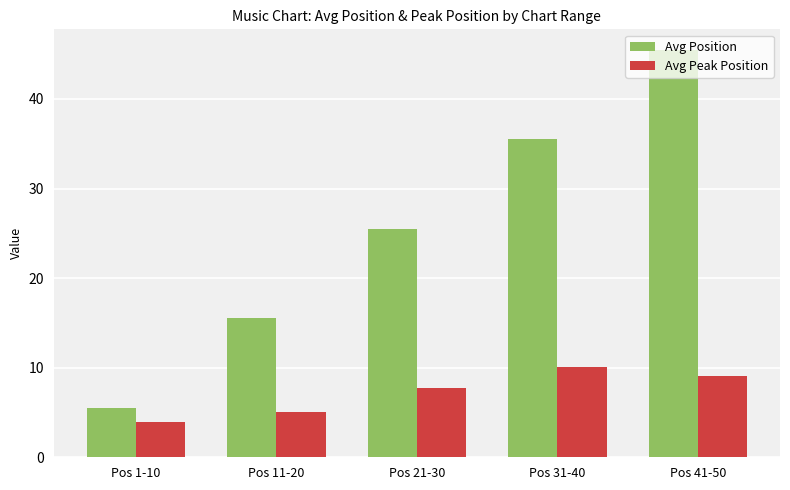

Reading right to left, transcribe all the data shown in this chart.

Avg Position: Pos 41-50=45.5	Pos 31-40=35.5	Pos 21-30=25.5	Pos 11-20=15.5	Pos 1-10=5.5
Avg Peak Position: Pos 41-50=9.1	Pos 31-40=10.1	Pos 21-30=7.7	Pos 11-20=5.0	Pos 1-10=3.9